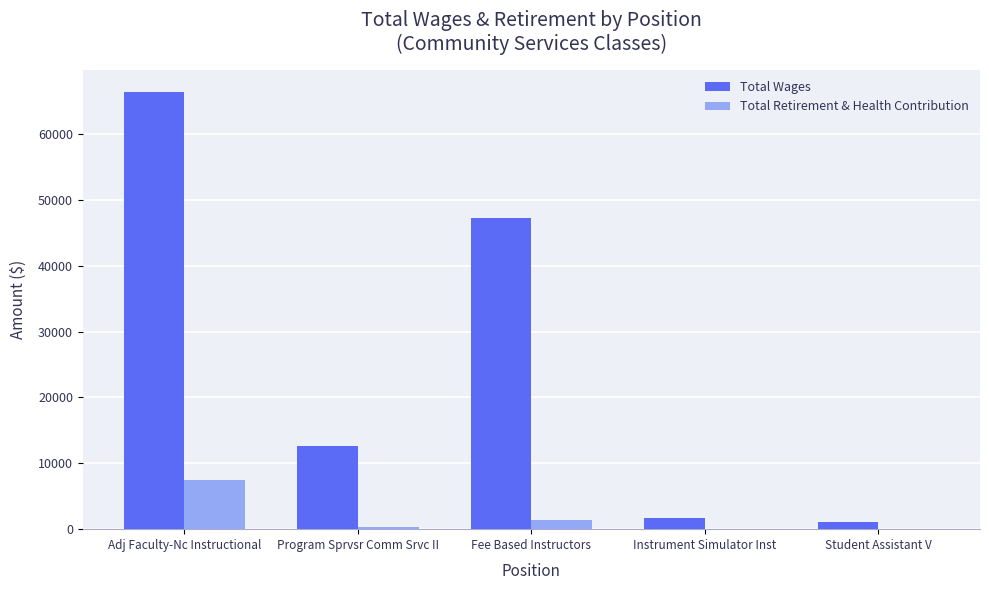

Which label corresponds to the largest value in the chart?

Adj Faculty-Nc Instructional